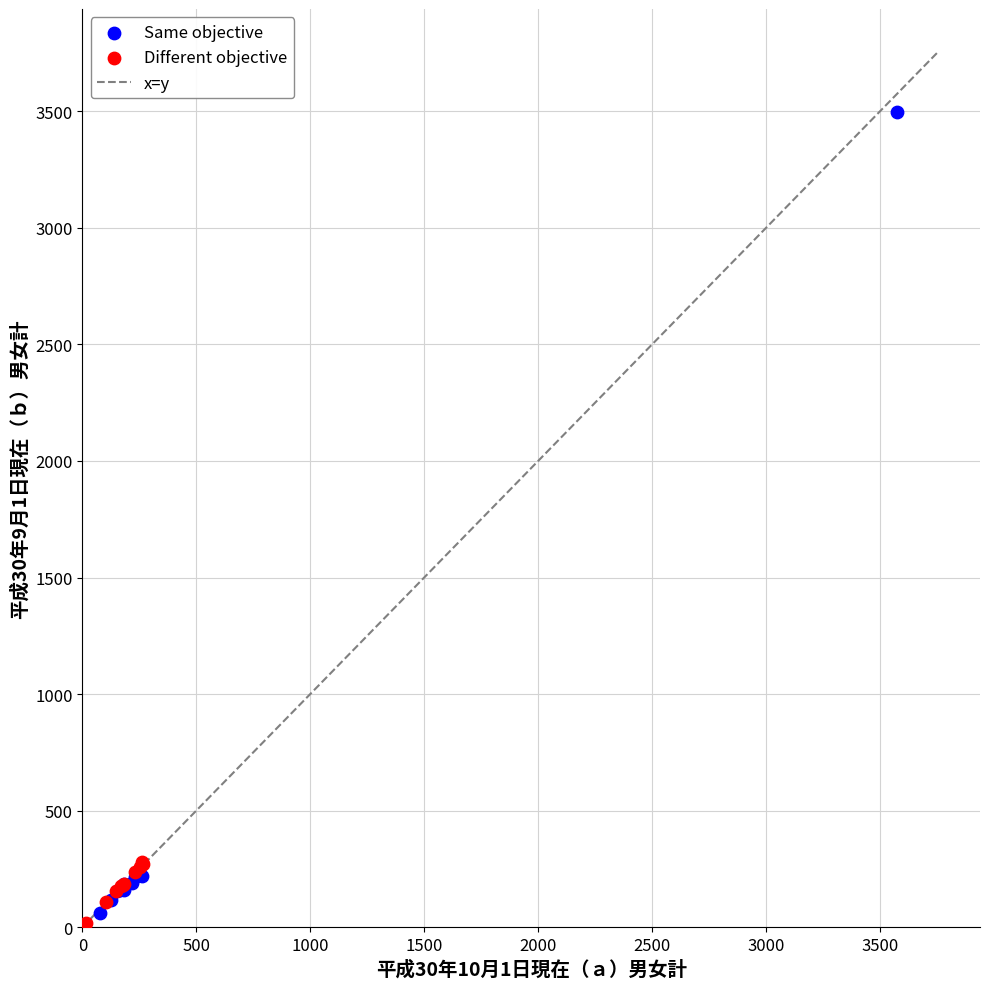

Which series has the widest spread of Y values?

Same objective